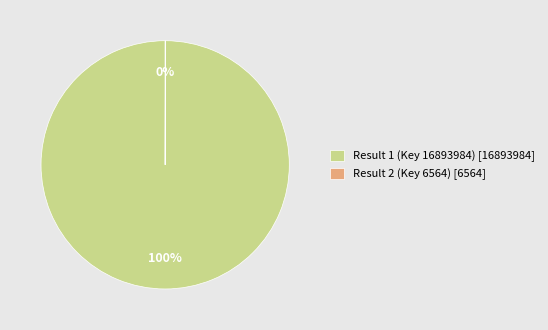

To the nearest percent, what is the difference between the largest and smallest slice percentages?

100%